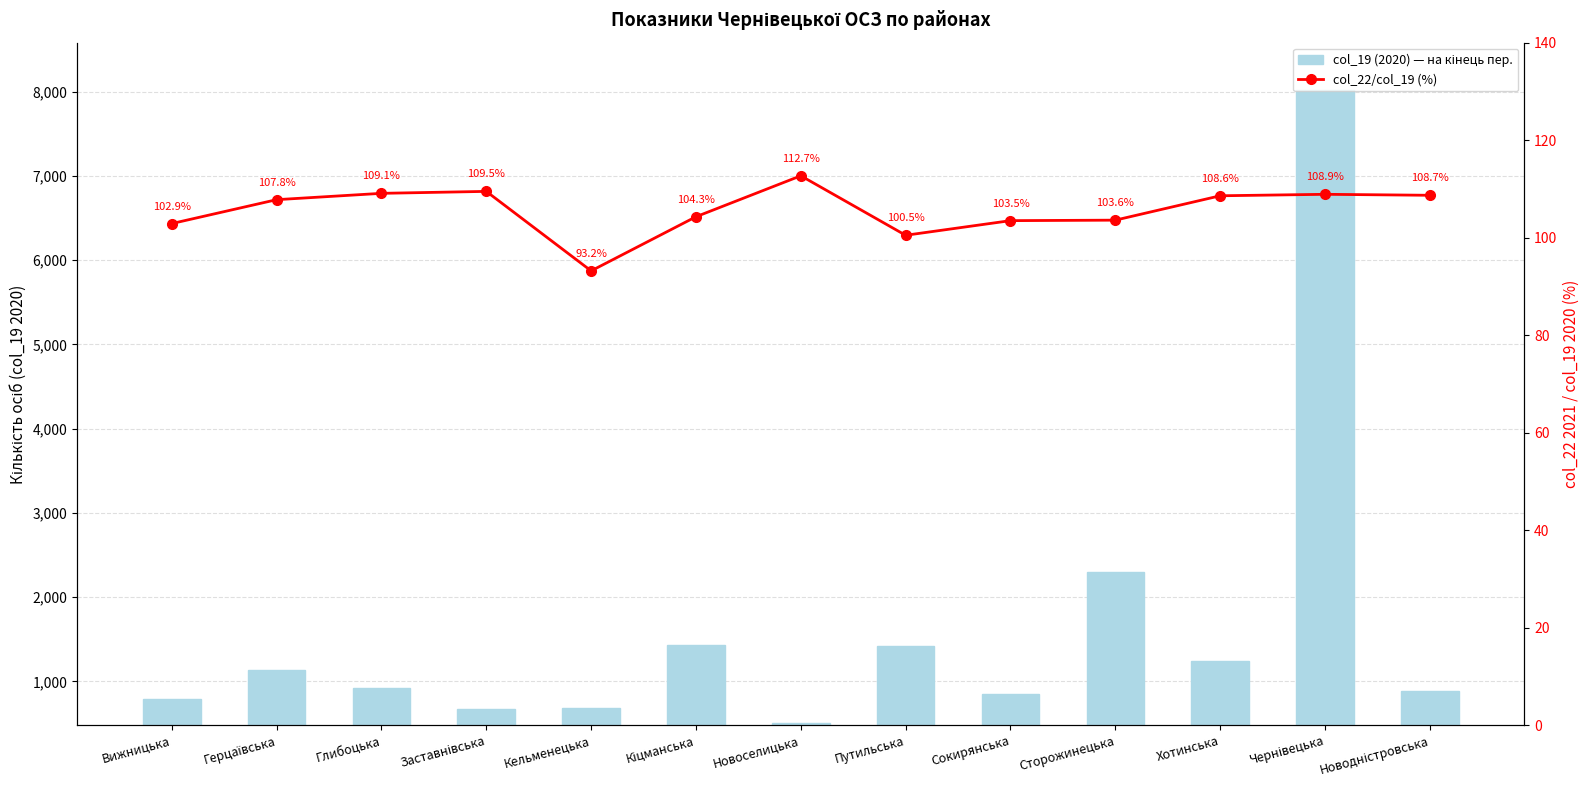

Where is col_22/col_19 (%) nearest to the value 102?

Вижницька